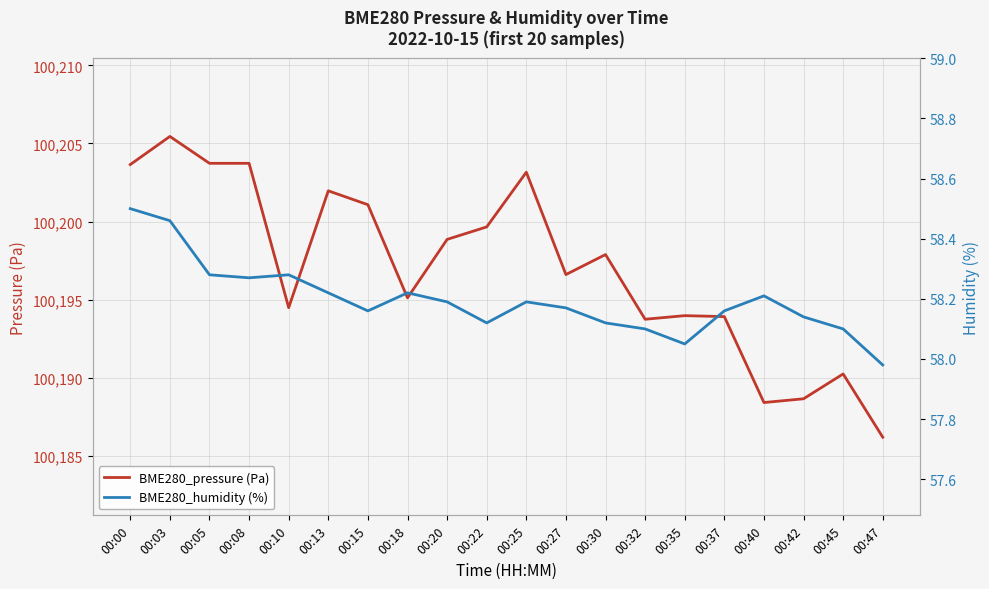

At which category does BME280_humidity (%) reach its first local valley?

00:08